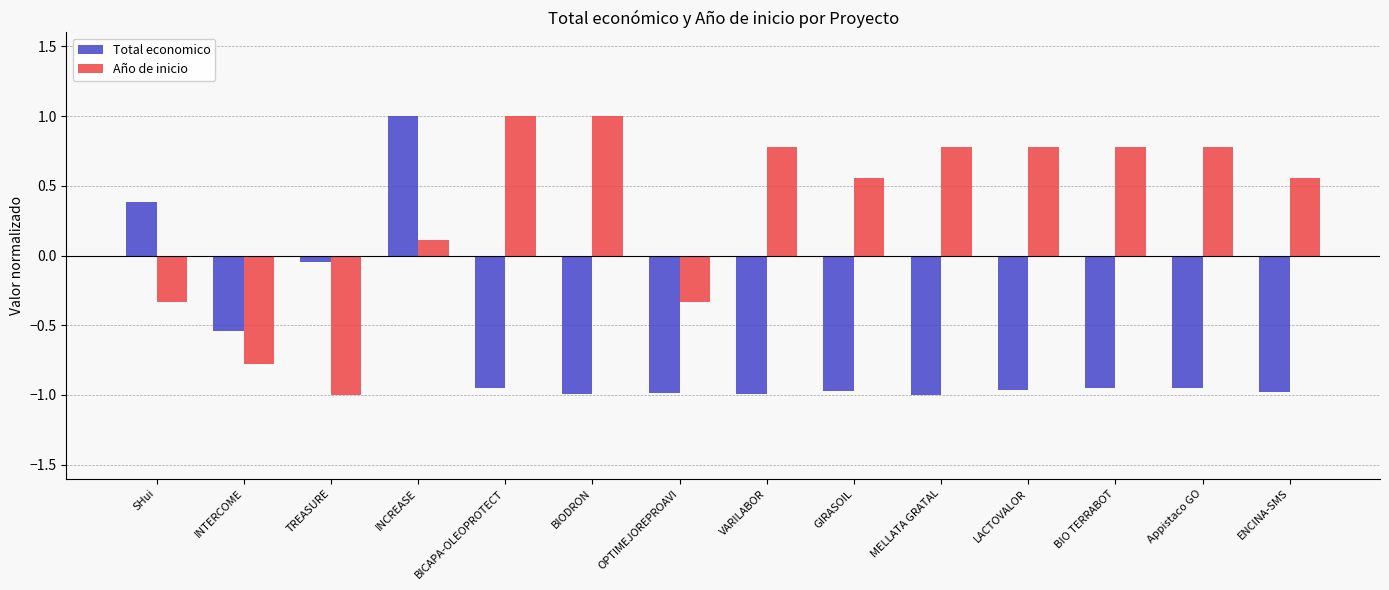

How many negative values does the Año de inicio series have?

4